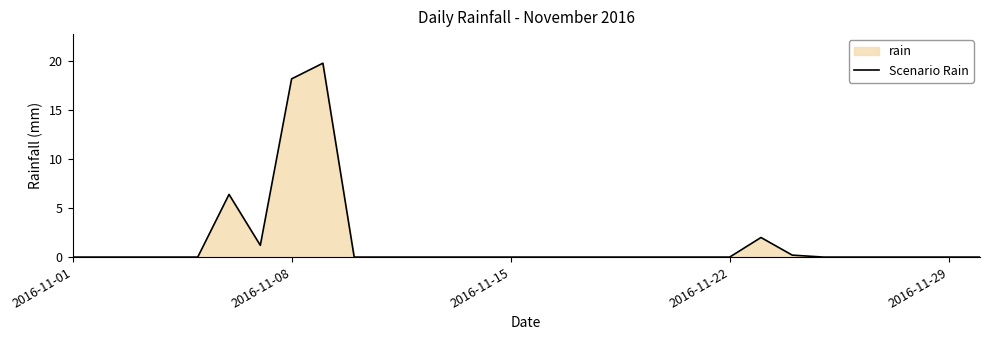

What is the difference between the maximum and minimum values?

19.8